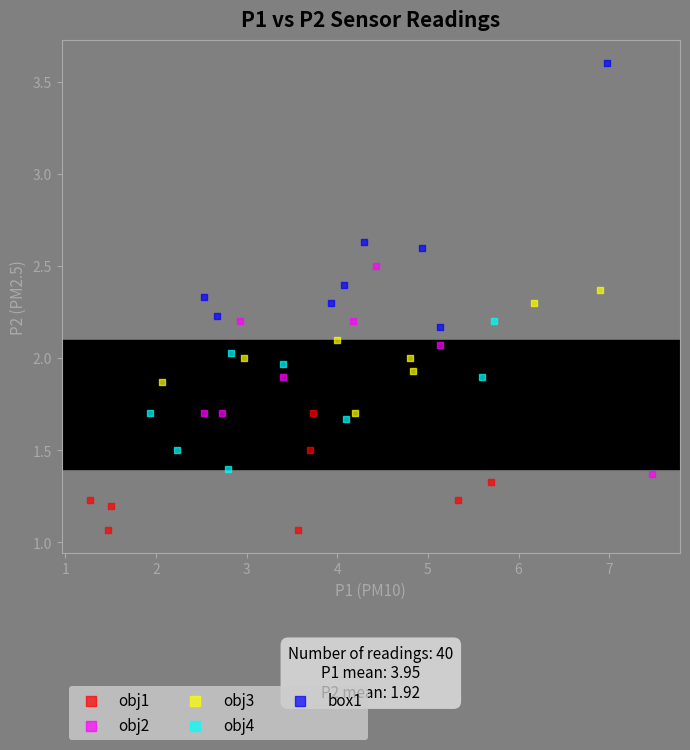

Which series has the largest Y range (max minus min)?

box1